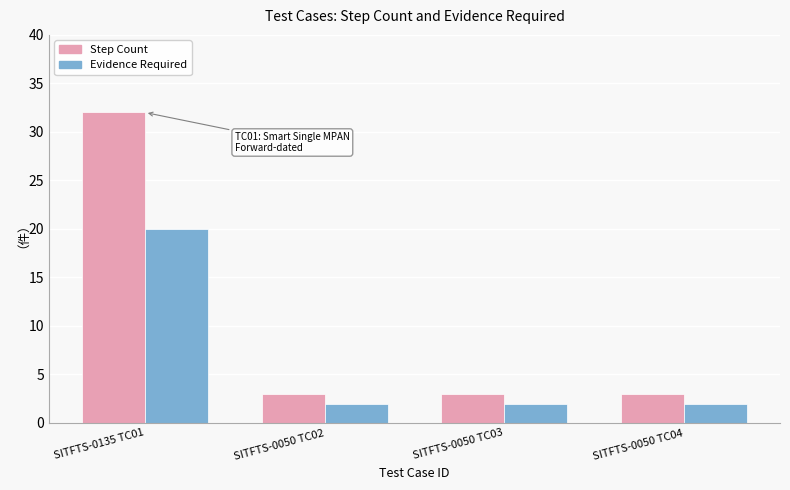

At SITFTS-0050 TC04, list the series in order from smallest to largest.

Evidence Required, Step Count